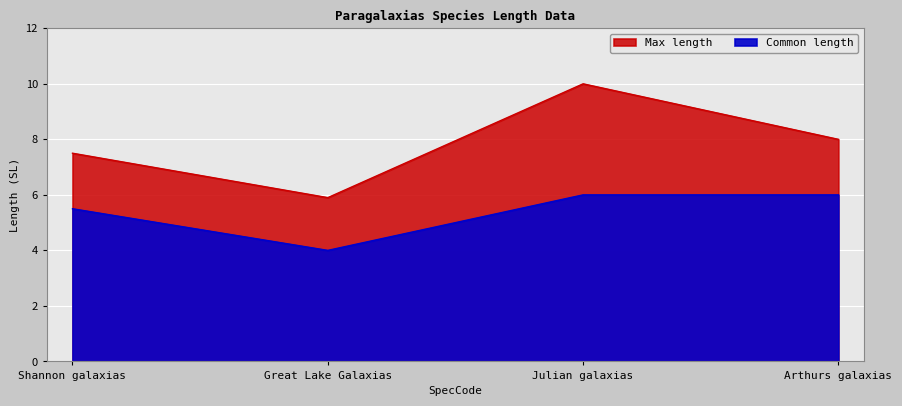

The Common length series shows 7.5 at Shannon galaxias. True or false?

False